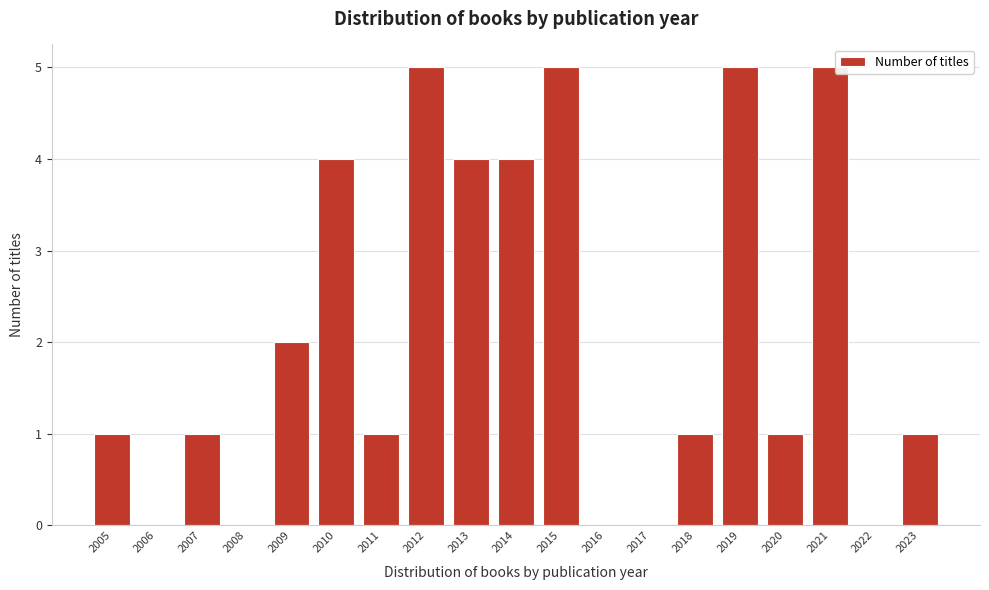

Reading right to left, what are all the values shown in this chart?

2023=1	2022=0	2021=5	2020=1	2019=5	2018=1	2017=0	2016=0	2015=5	2014=4	2013=4	2012=5	2011=1	2010=4	2009=2	2008=0	2007=1	2006=0	2005=1